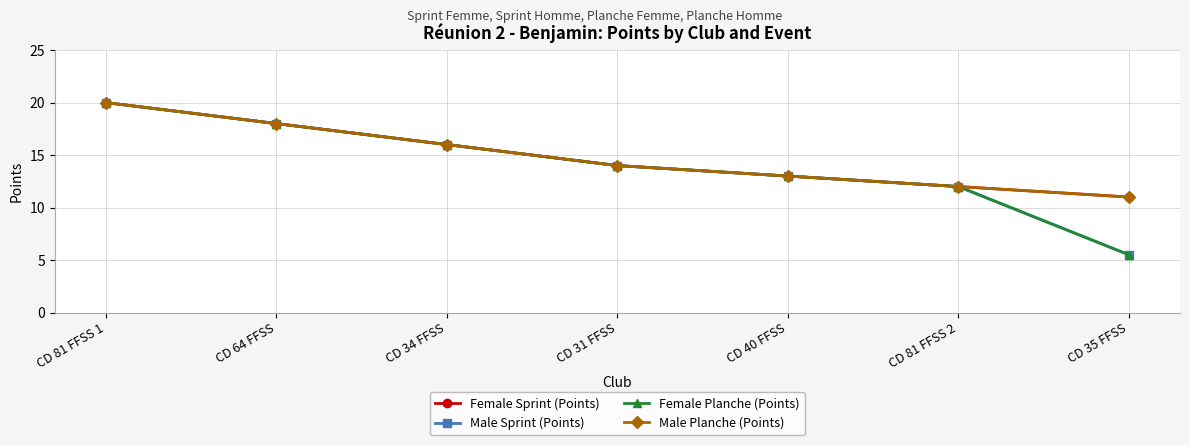

Is this an area chart (filled region under the line)?

No